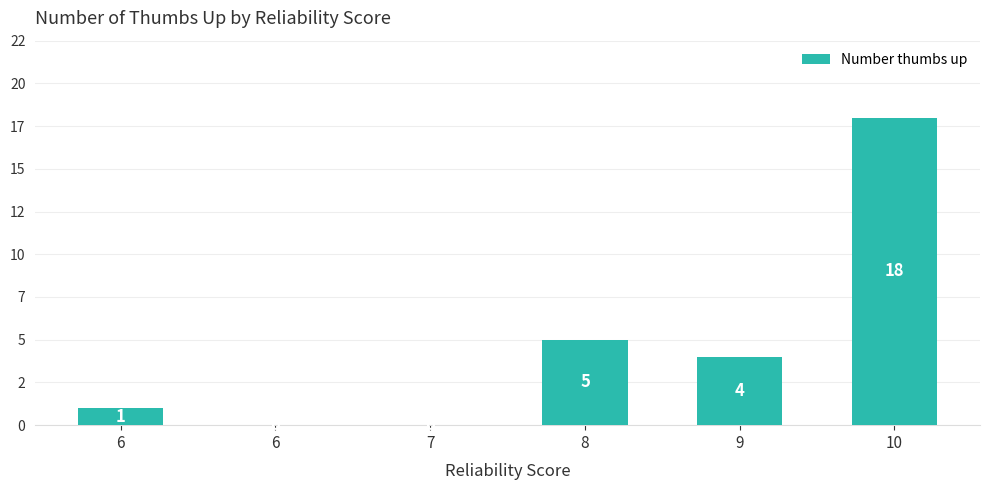

Are the bars horizontal?

No